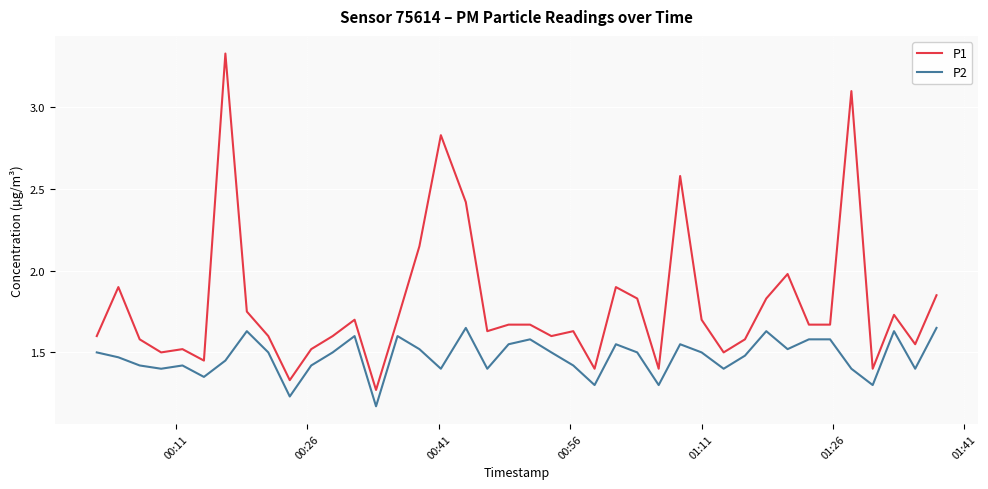

Which series has the widest spread of values?

P1